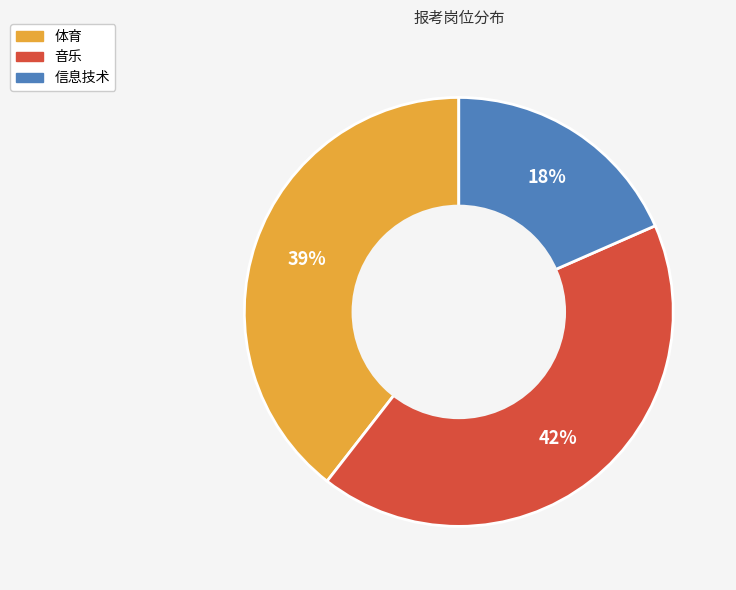

Is there any slice that represents more than half of the pie?

No